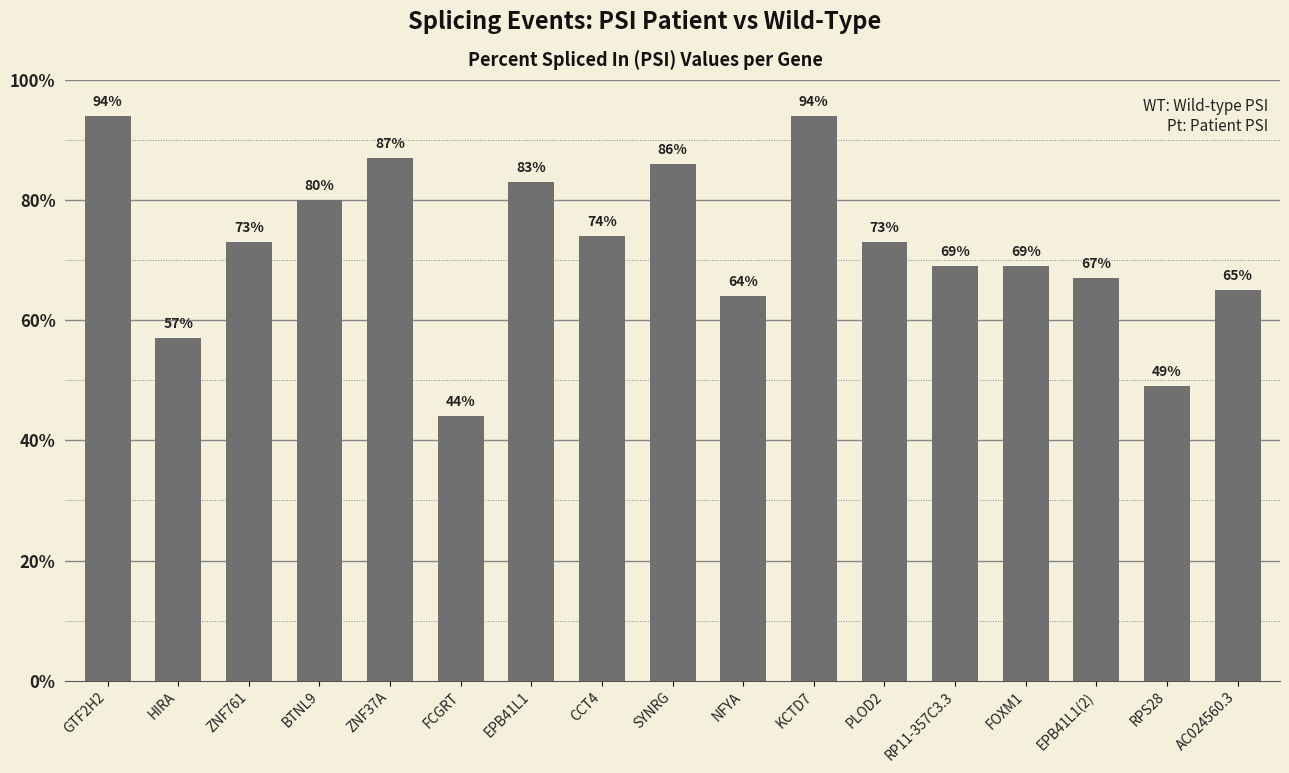

What is the difference between the values at RP11-357C3.3 and GTF2H2?

0.2